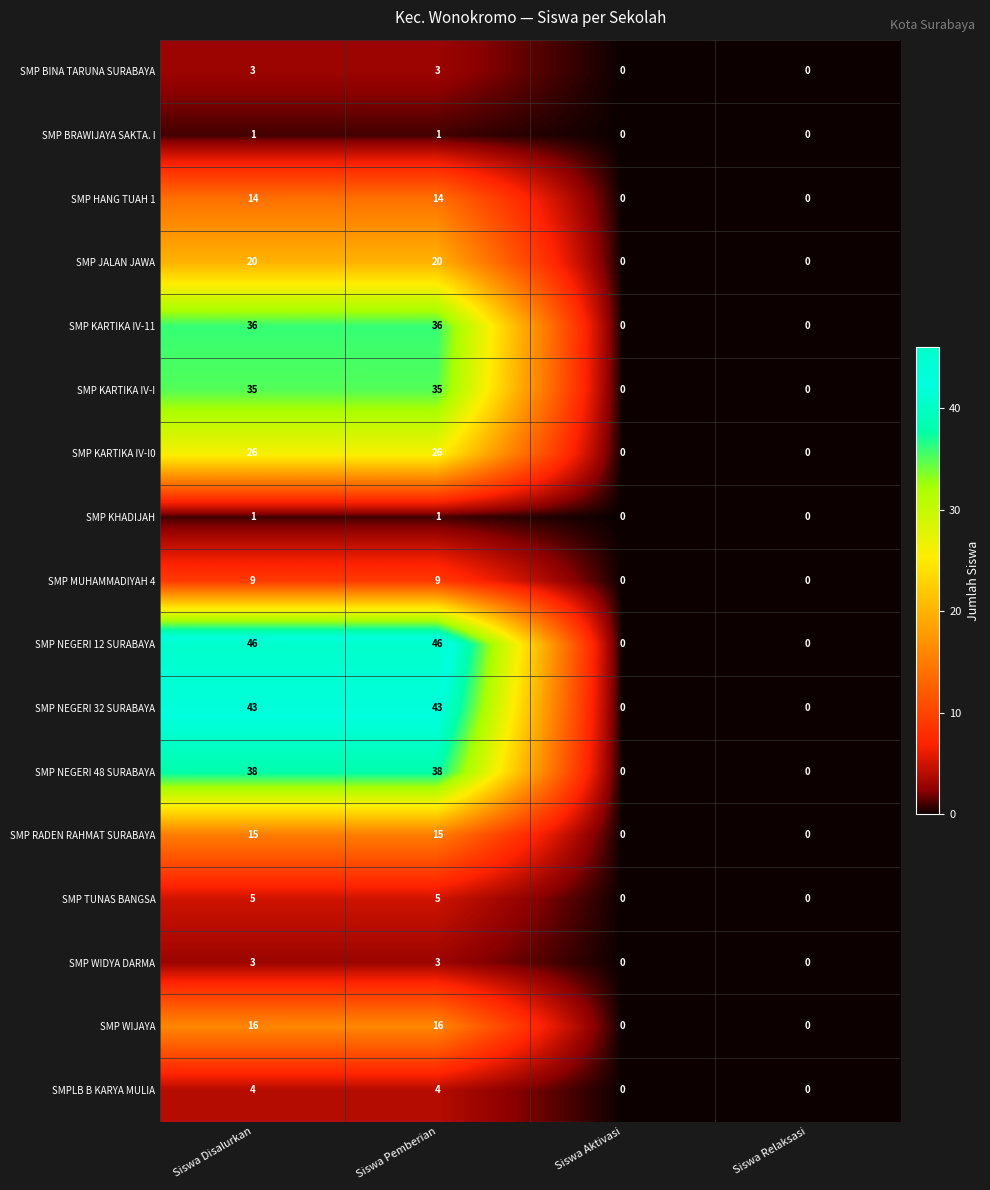

How many distinct data groups are displayed?

17